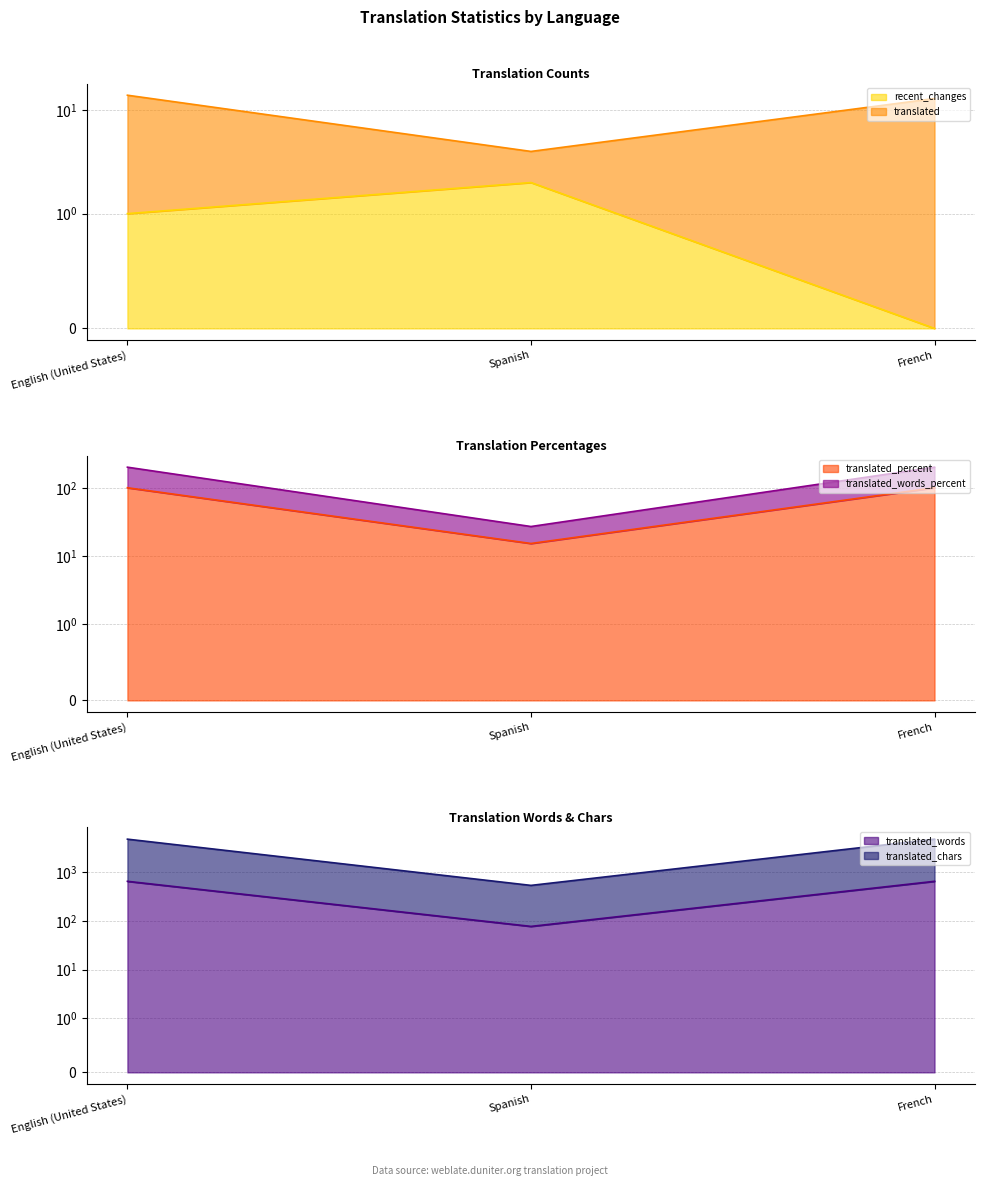

Between English (United States) and French, which is larger?

English (United States)